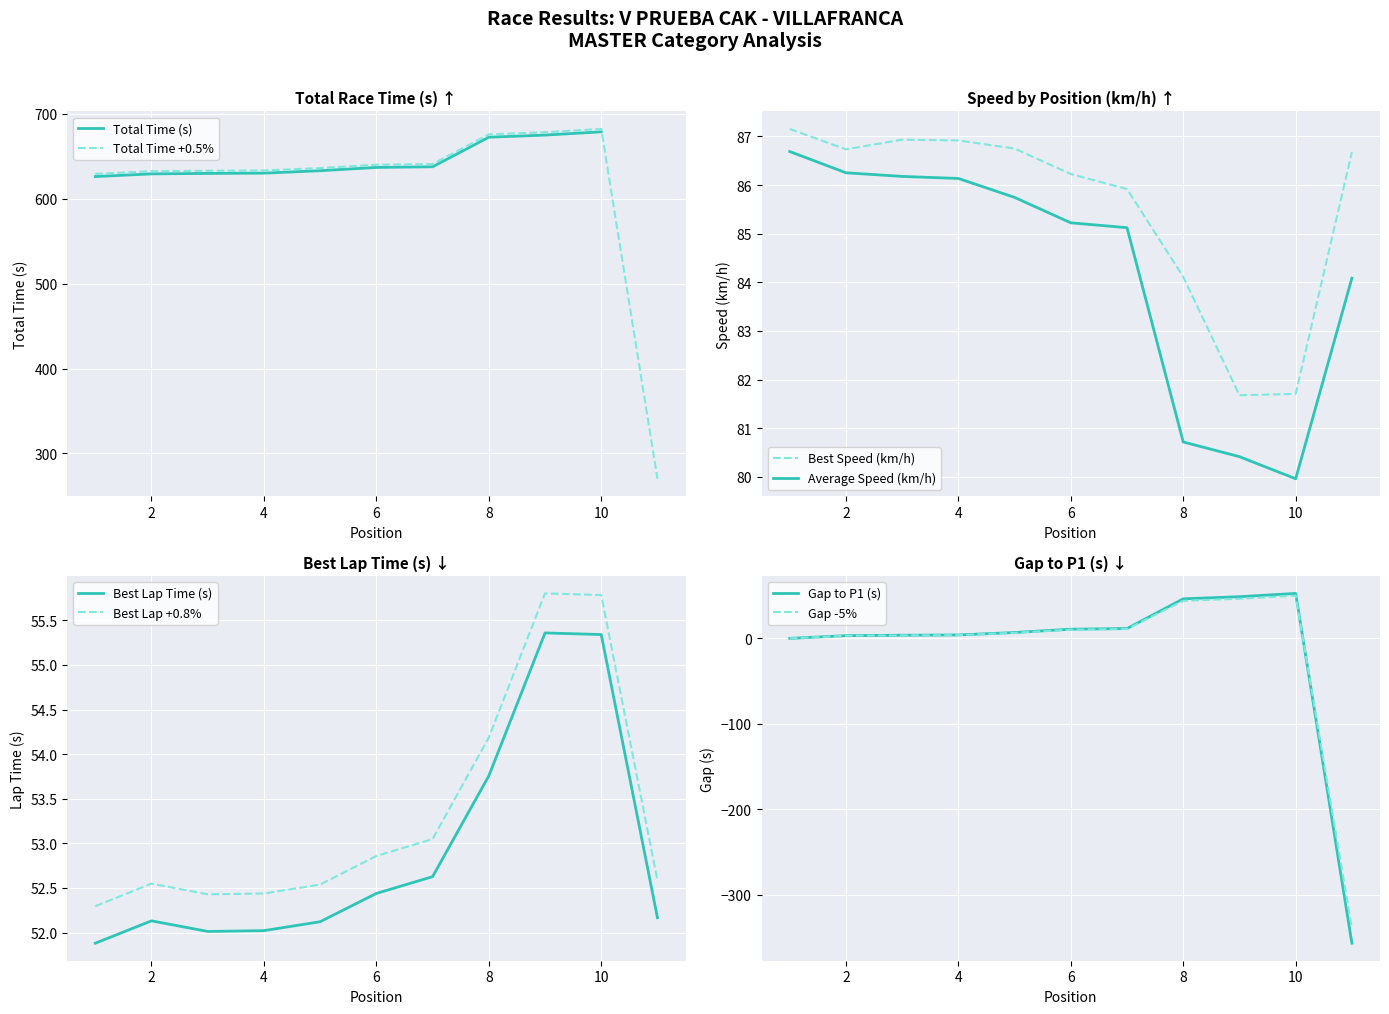

Does the chart display data point markers on the line(s)?

No